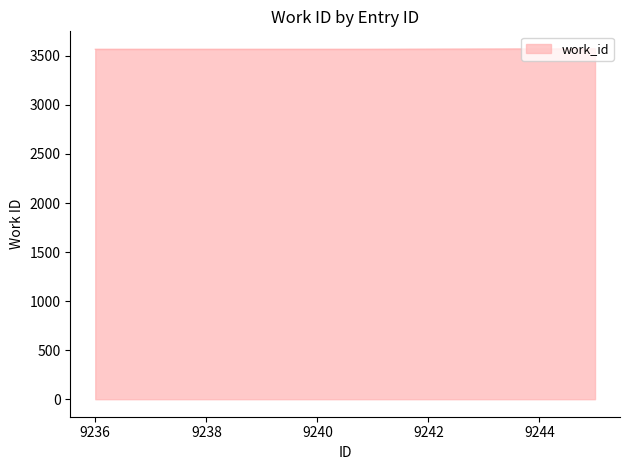

What is the maximum value shown in the chart?

3572